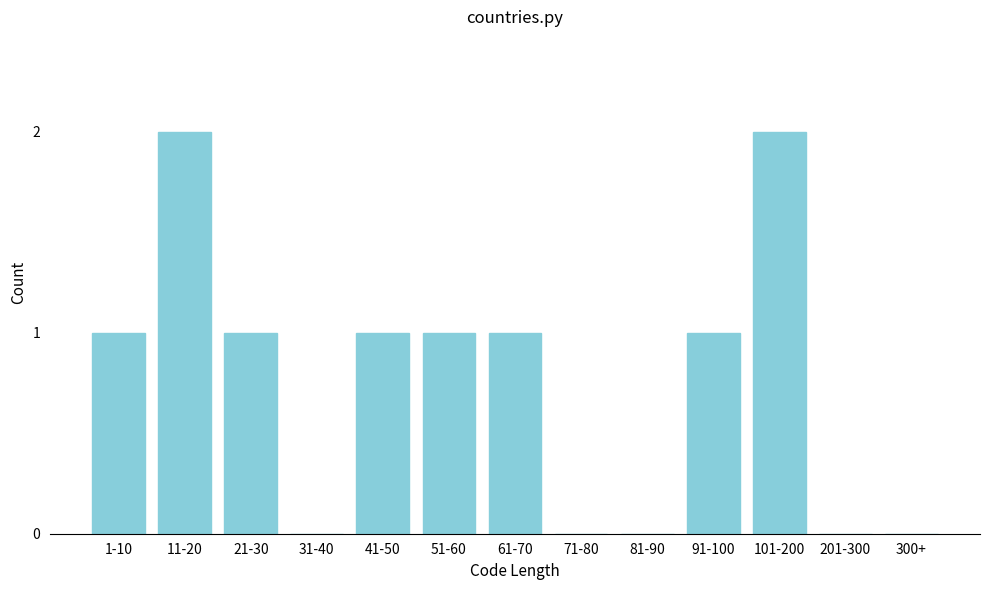

Reading left to right, extract all data points from this chart.

1-10=1	11-20=2	21-30=1	31-40=0	41-50=1	51-60=1	61-70=1	71-80=0	81-90=0	91-100=1	101-200=2	201-300=0	300+=0